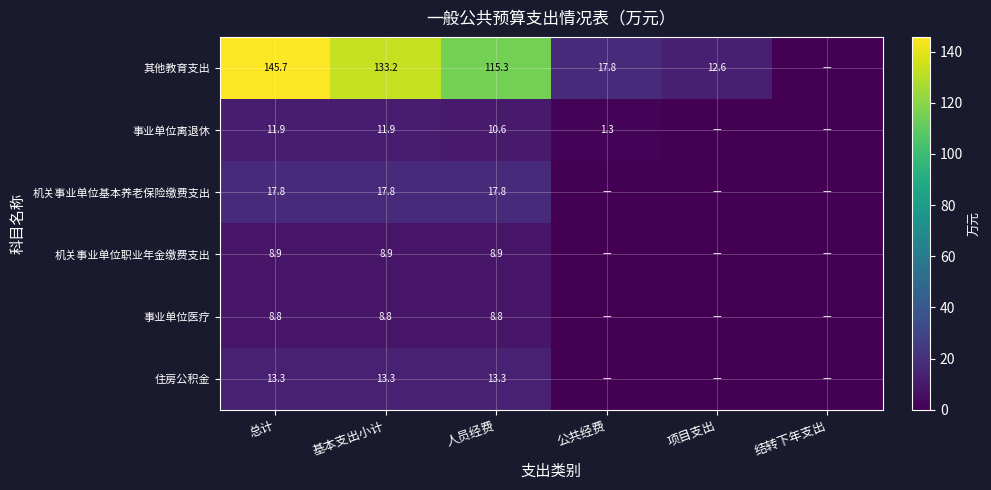

At 基本支出小计, list the series in order from largest to smallest.

其他教育支出, 机关事业单位基本养老保险缴费支出, 住房公积金, 事业单位离退休, 机关事业单位职业年金缴费支出, 事业单位医疗